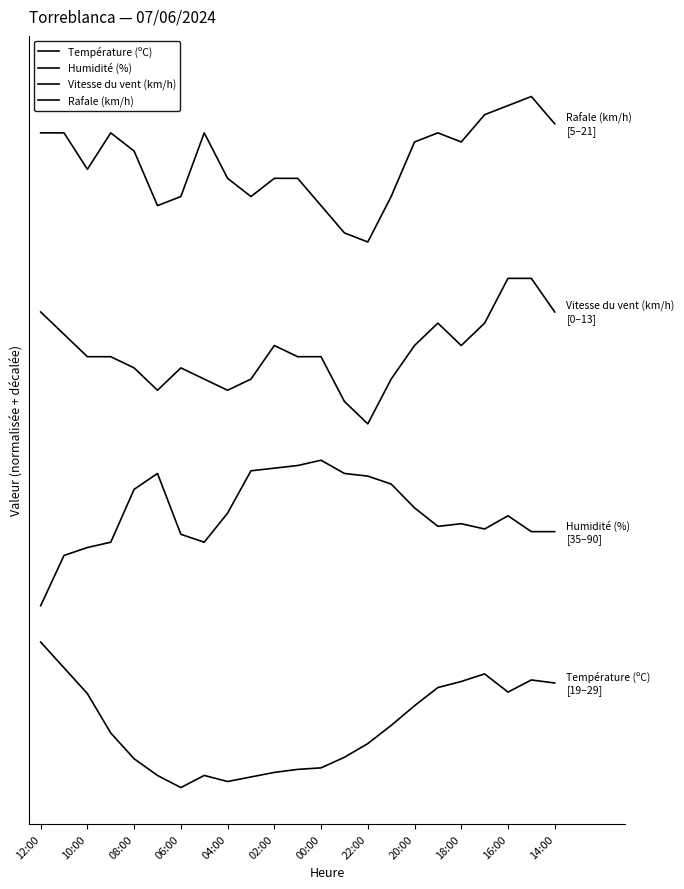

Does the chart display data point markers on the line(s)?

No